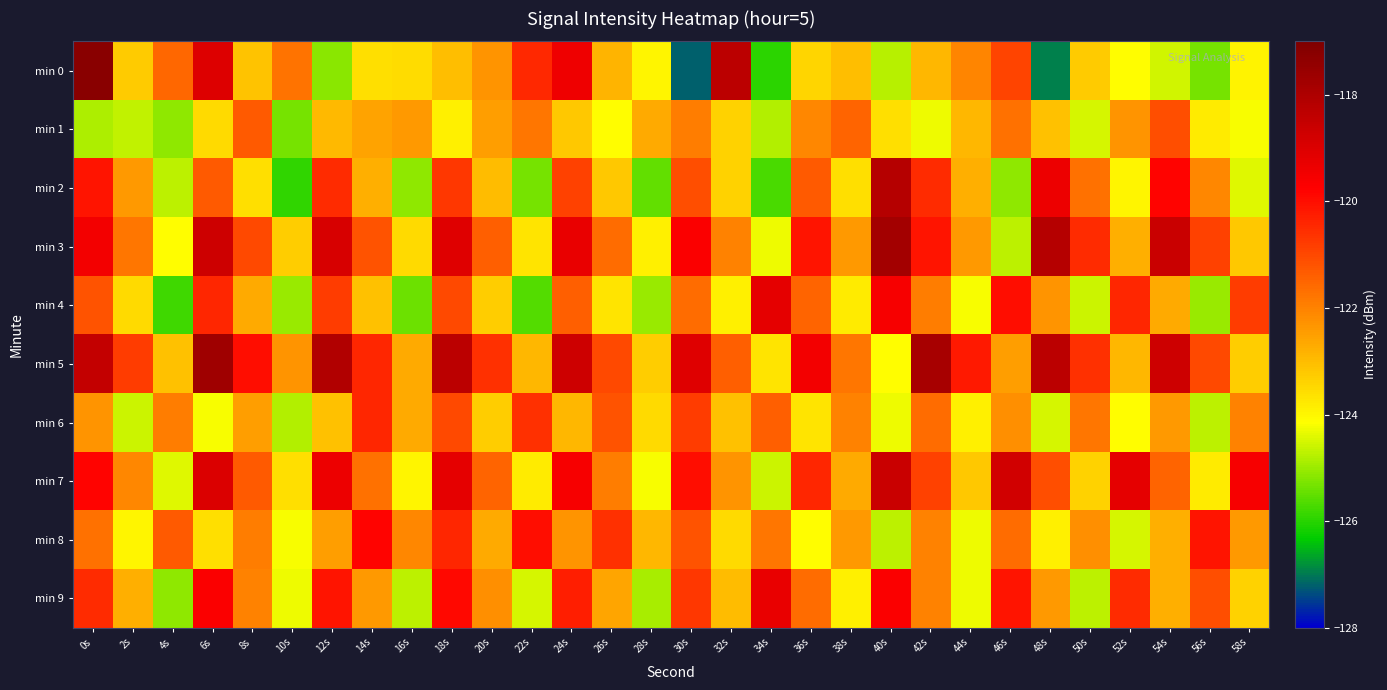

Which series has the largest range (max minus min)?

min 0